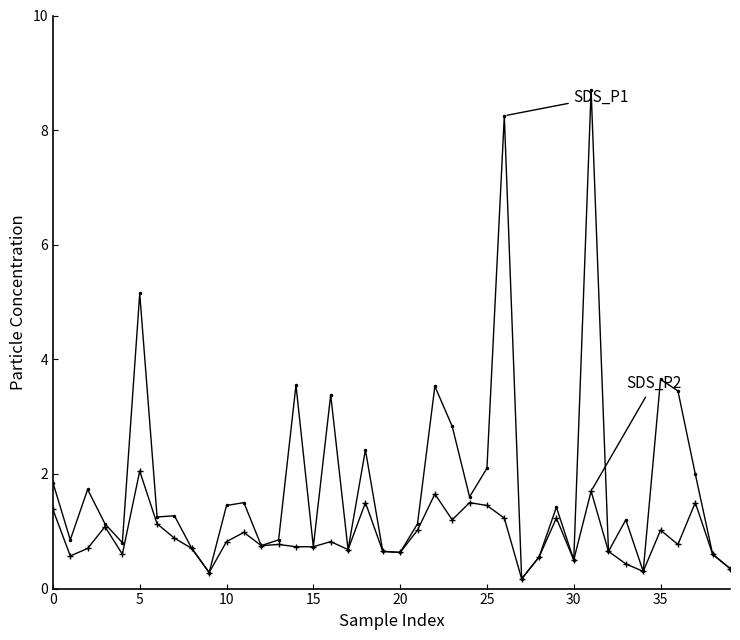

Is this an area chart (filled region under the line)?

No